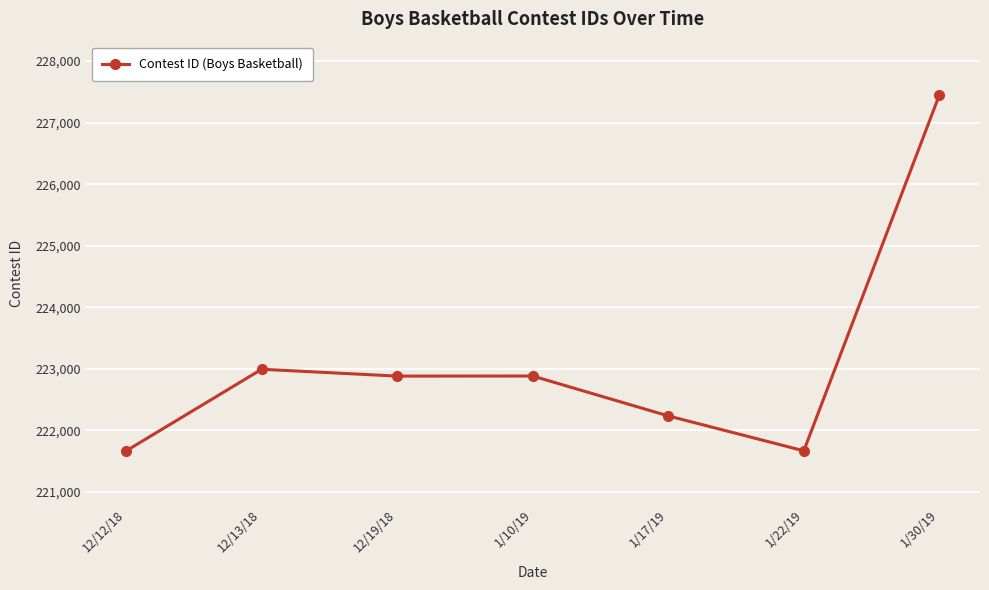

Between 12/13/18 and 1/30/19, which is larger?

1/30/19